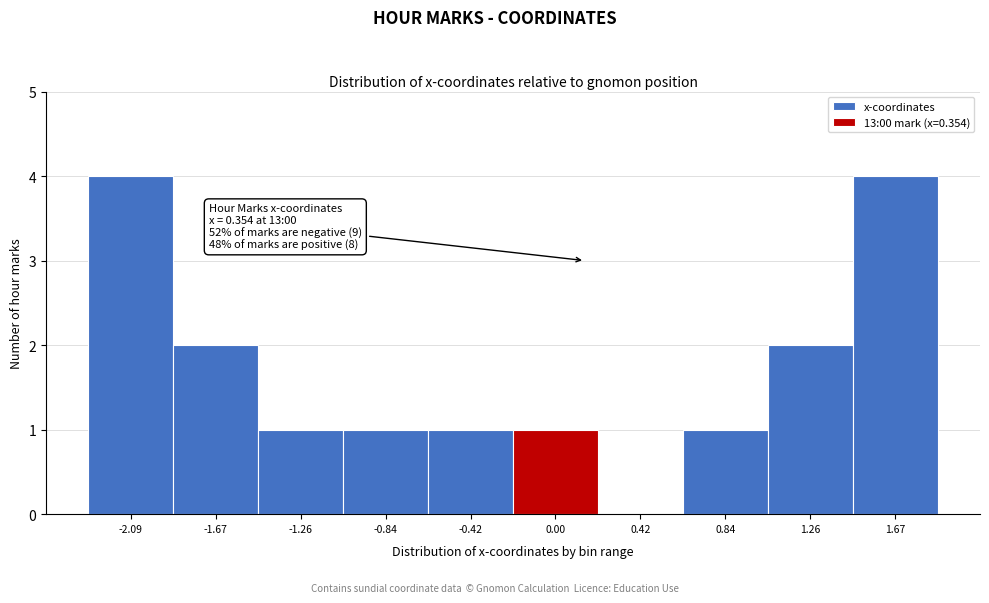

Reading left to right, list all the values displayed in this chart.

-2.09=4	-1.67=2	-1.26=1	-0.84=1	-0.42=1	0.00=1	0.42=0	0.84=1	1.26=2	1.67=4